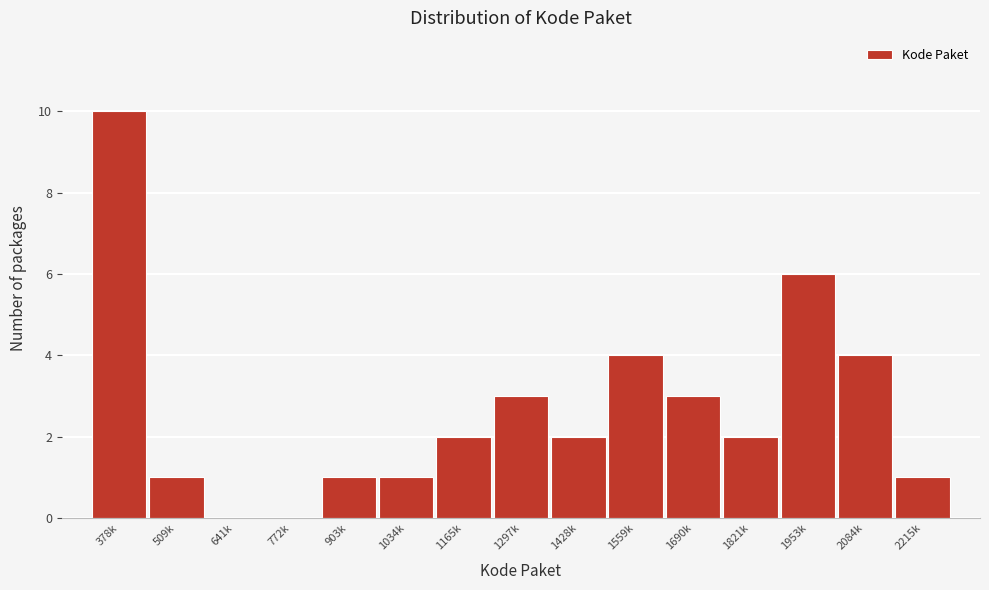

Reading right to left, extract all data points from this chart.

2215k=1	2084k=4	1953k=6	1821k=2	1690k=3	1559k=4	1428k=2	1297k=3	1165k=2	1034k=1	903k=1	772k=0	641k=0	509k=1	378k=10